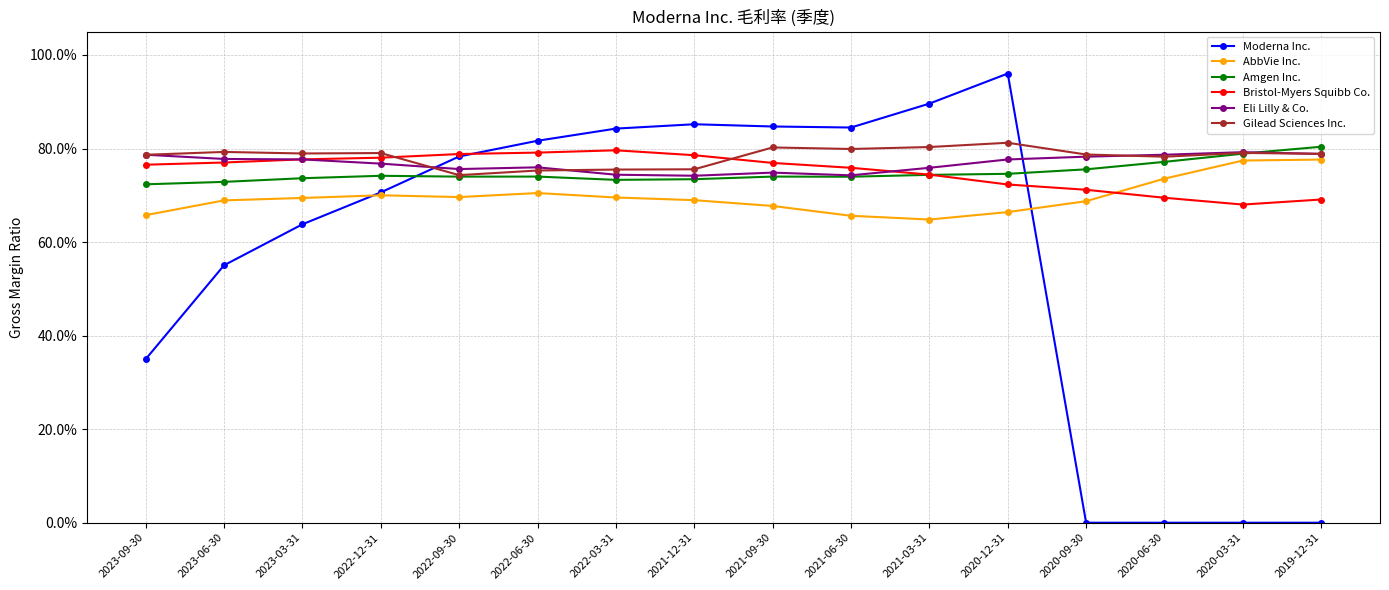

The Bristol-Myers Squibb Co. series shows 0.2 at 2022-09-30. True or false?

False